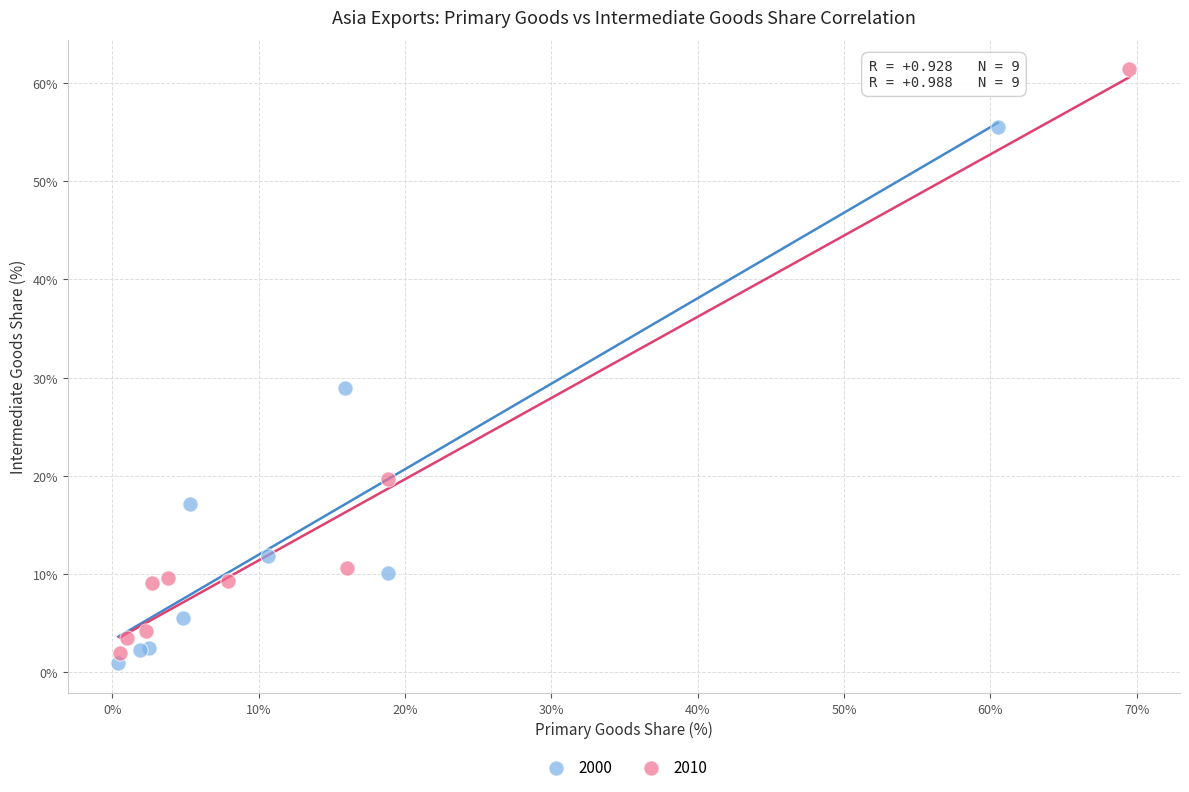

Which series has the widest spread of Y values?

2010